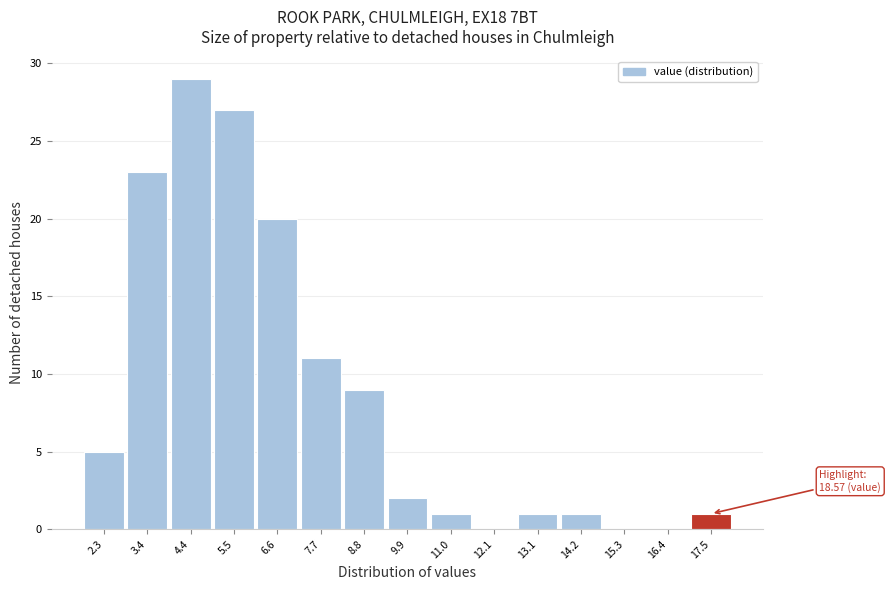

Reading right to left, transcribe all the data shown in this chart.

17.5=1	16.4=0	15.3=0	14.2=1	13.1=1	12.1=0	11.0=1	9.9=2	8.8=9	7.7=11	6.6=20	5.5=27	4.4=29	3.4=23	2.3=5